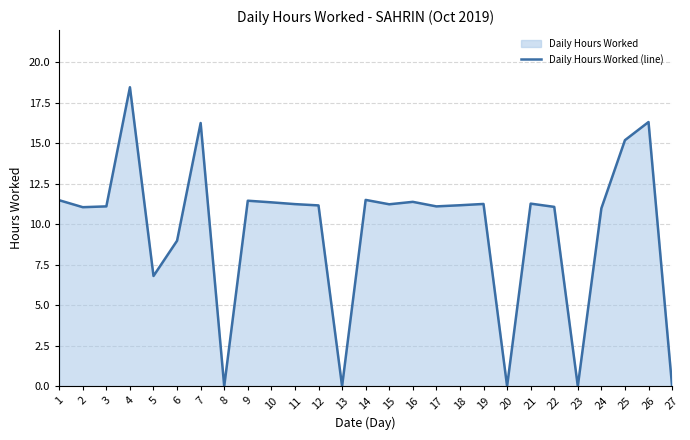

List the labels in order of value, largest first.

4, 26, 7, 25, 14, 1, 9, 16, 10, 21, 19, 11, 15, 18, 12, 3, 17, 22, 2, 24, 6, 5, 8, 13, 20, 23, 27